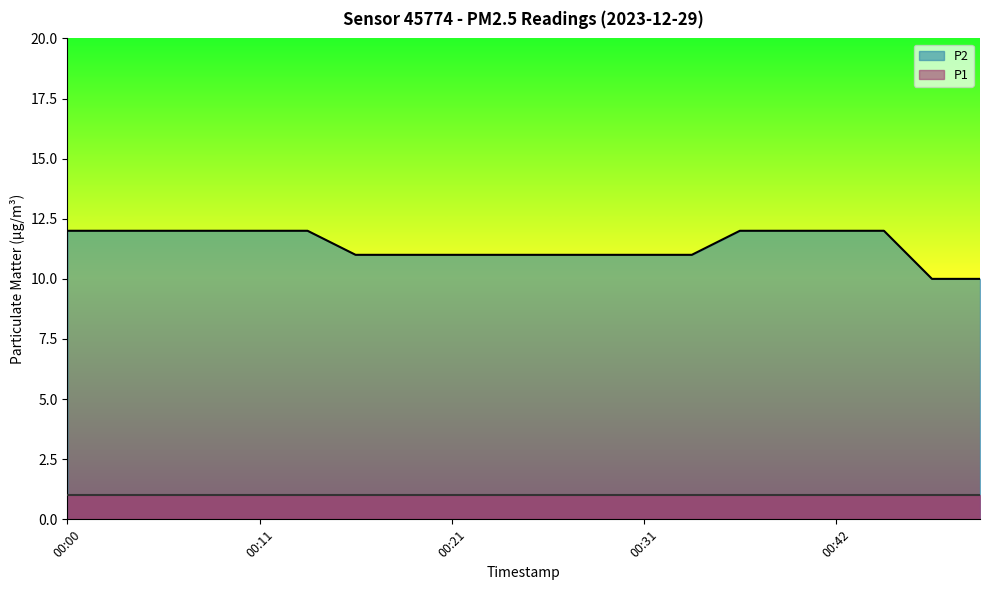

Reading left to right, what are all the values shown in this chart?

12	12	12	12	12	12	11	11	11	11	11	11	11	11	12	12	12	12	10	10